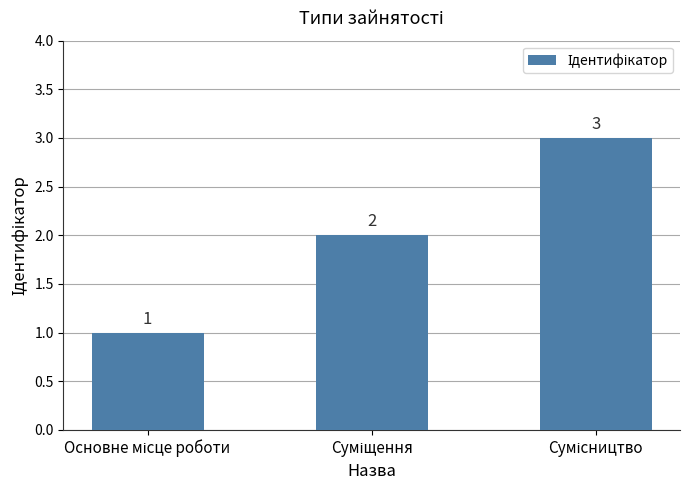

Reading left to right, what are all the values shown in this chart?

1	2	3